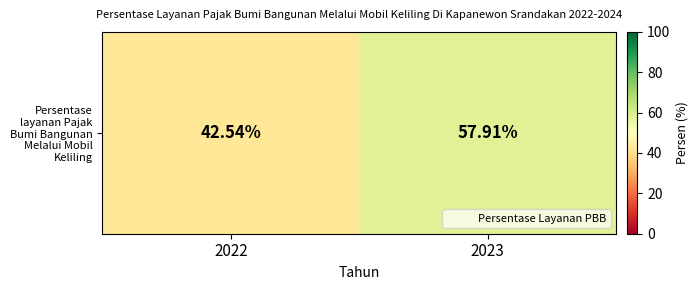

What is the change in value from 2022 to 2023?

+15.4